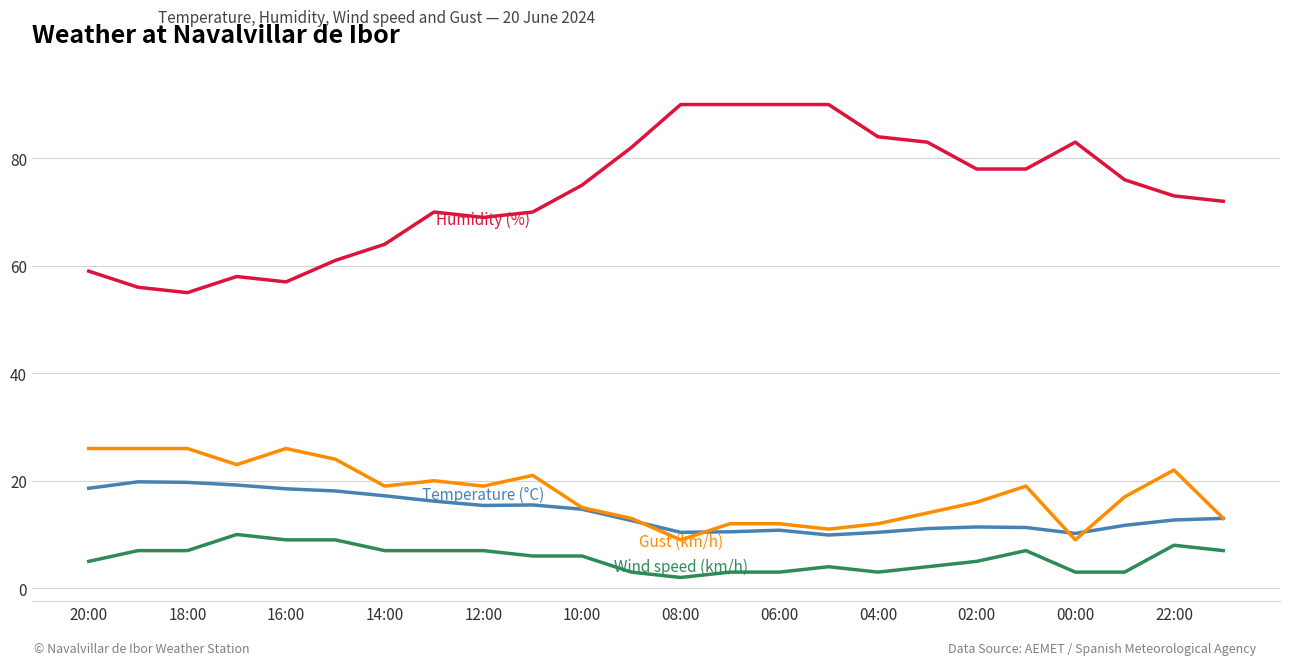

What is the smallest value displayed?

2.0